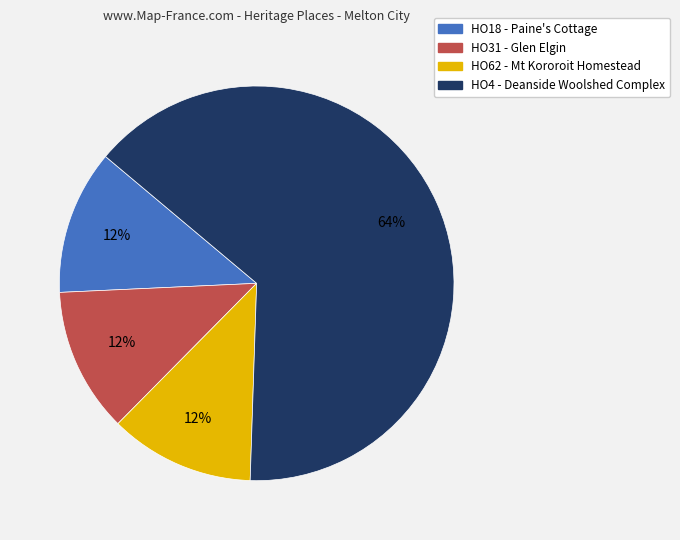

To the nearest percent, what portion does HO62 - Mt Kororoit Homestead represent?

12%